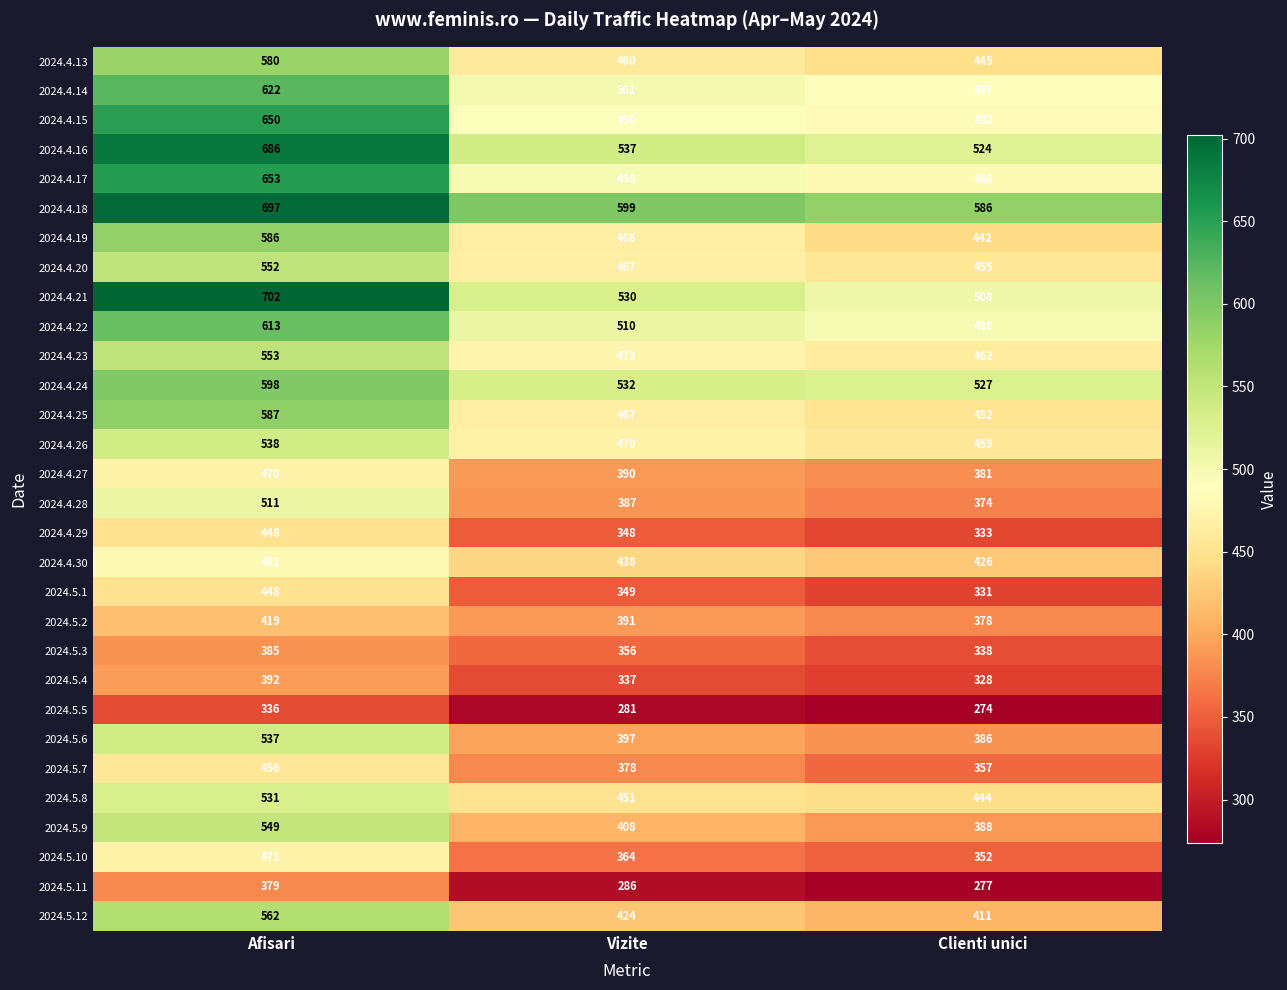

True or false: 2024.4.30 has a value of 426 at Clienti unici.

True